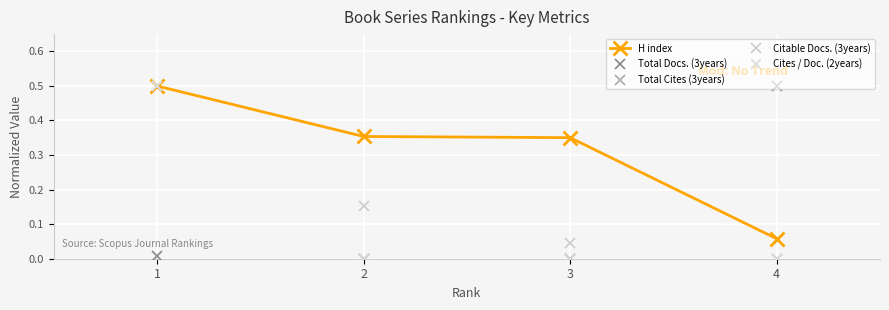

Does the chart have visible grid lines?

Yes